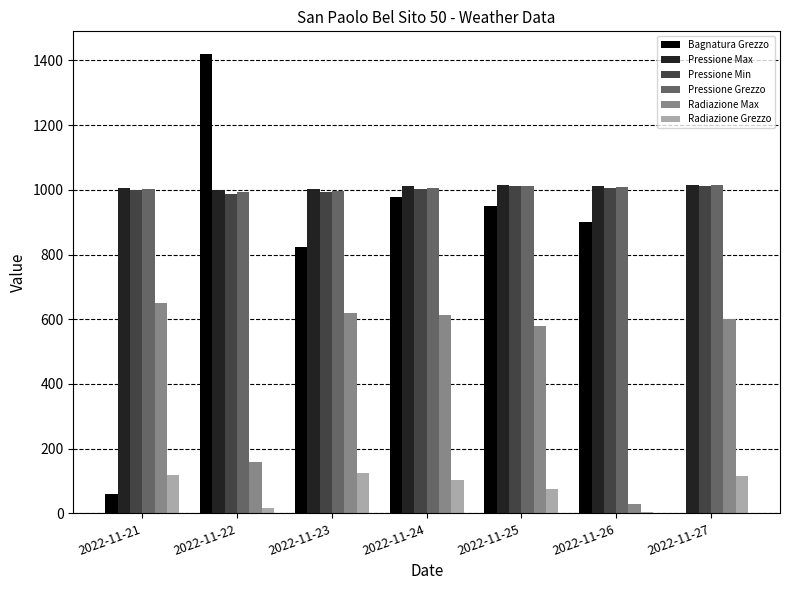

What is the sum of all Radiazione Max values?

3251.6